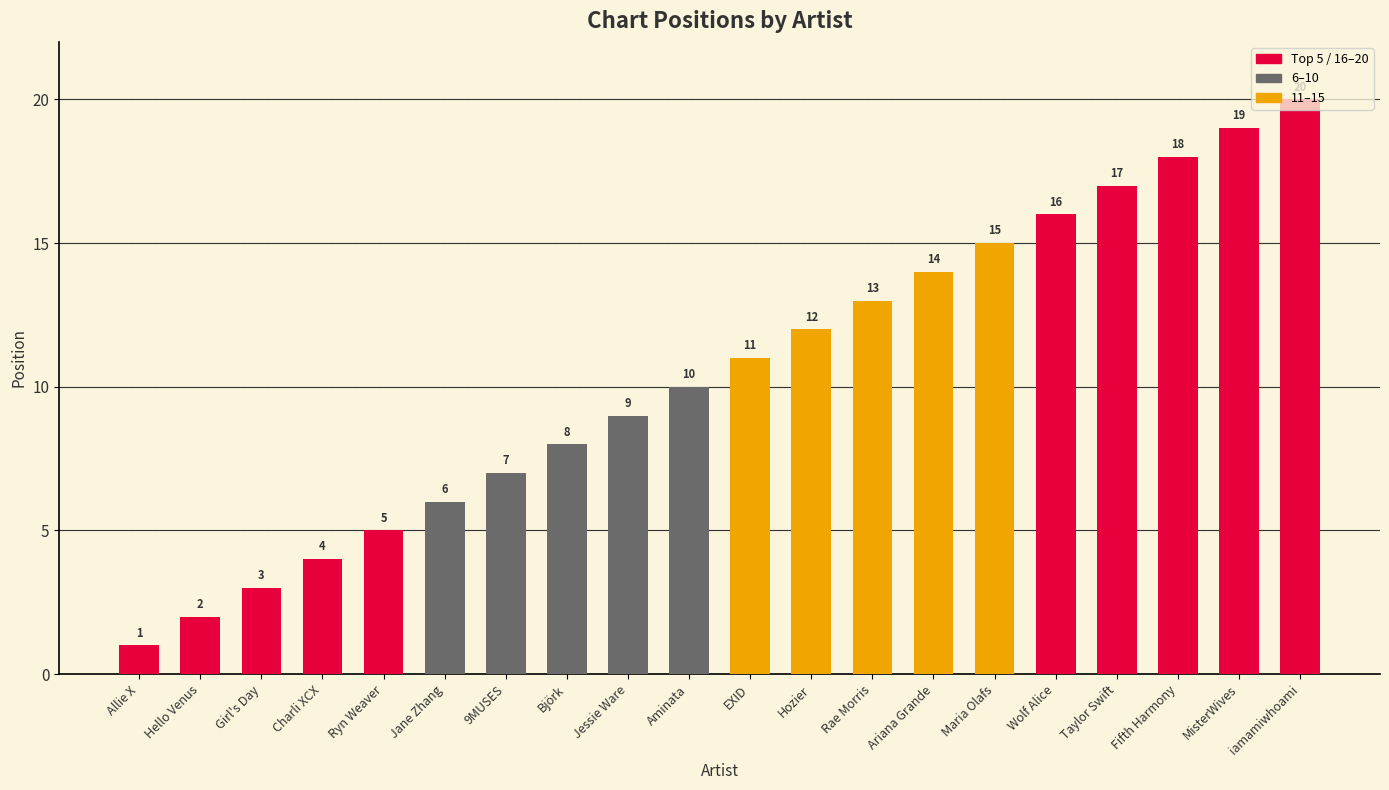

What is the approximate value at Aminata, to the nearest 5?

10